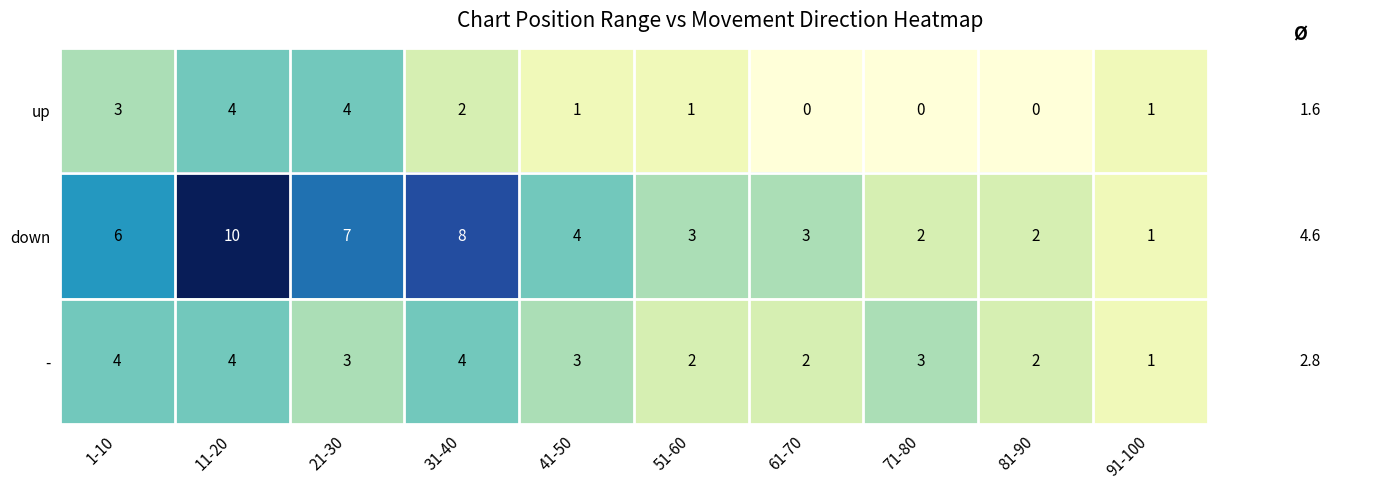

The - series shows 1 at 61-70. True or false?

False